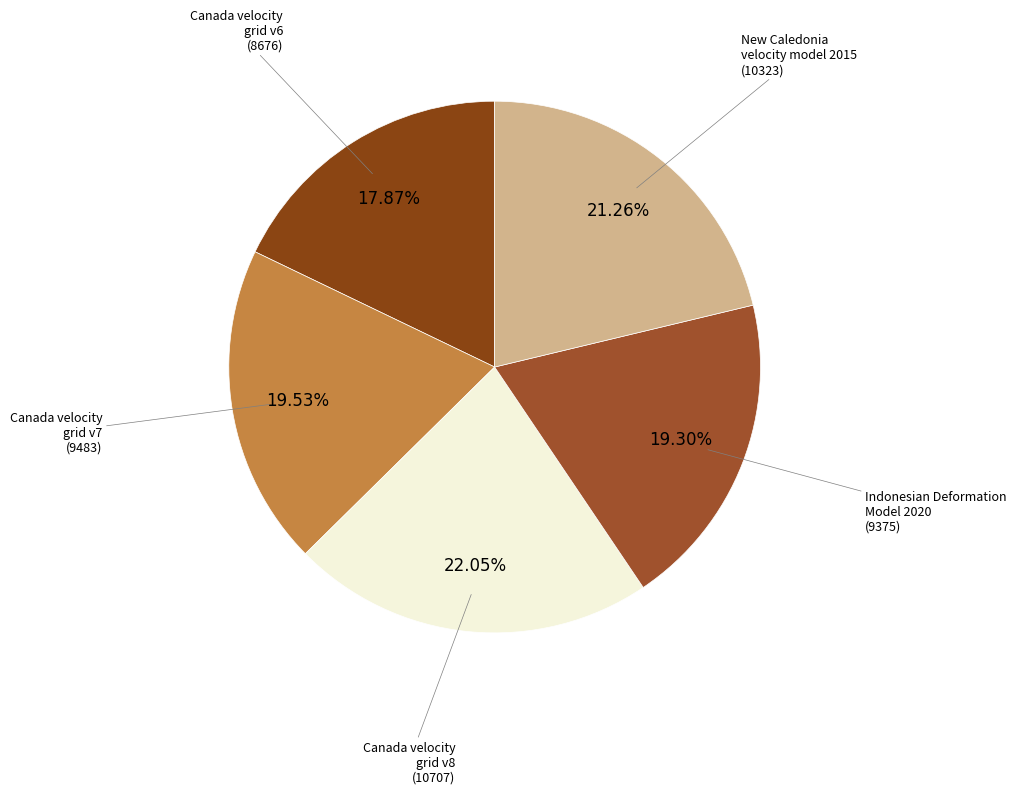

How many segments does this pie chart have?

5